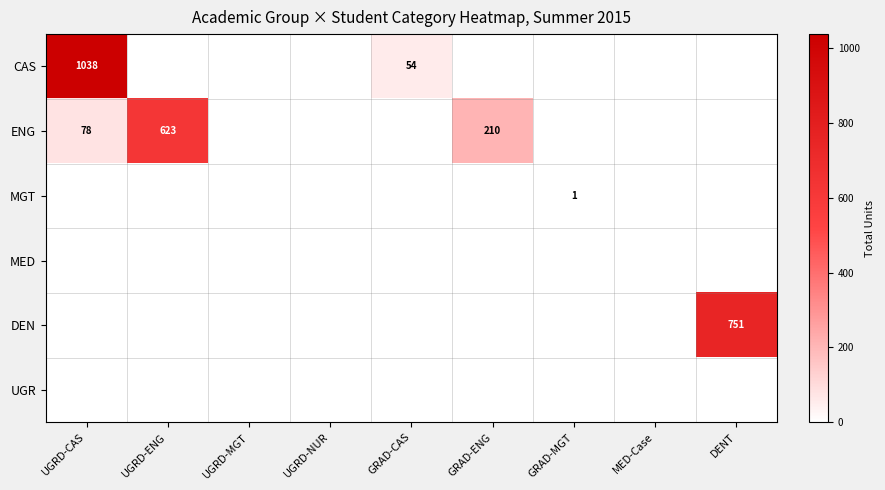

Is it true that DEN equals 751 at DENT?

True